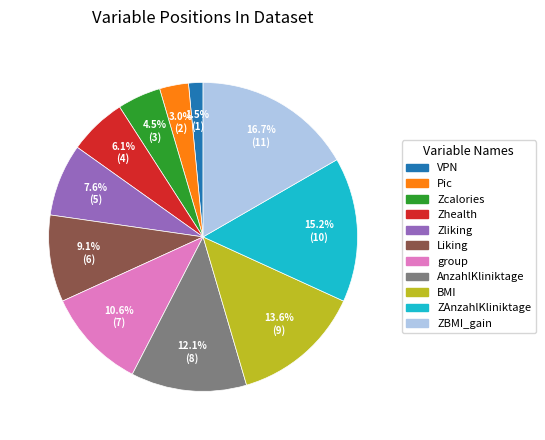

To the nearest percent, what is the average slice percentage?

9%